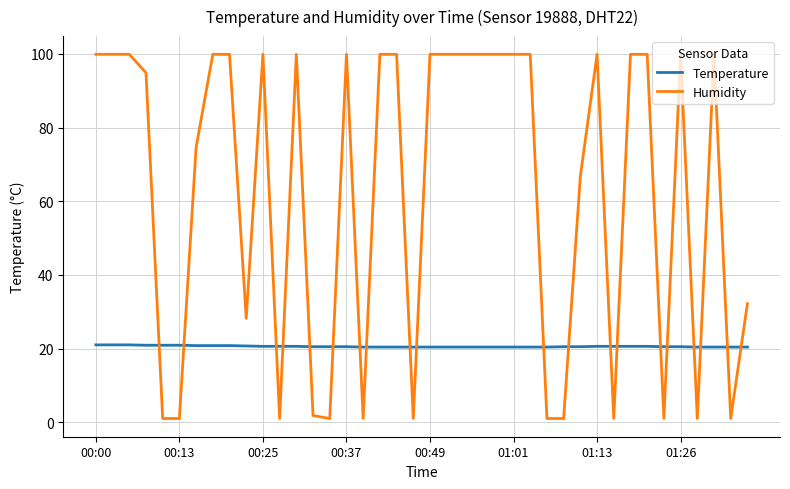

True or false: Humidity and Temperature intersect in this chart.

True